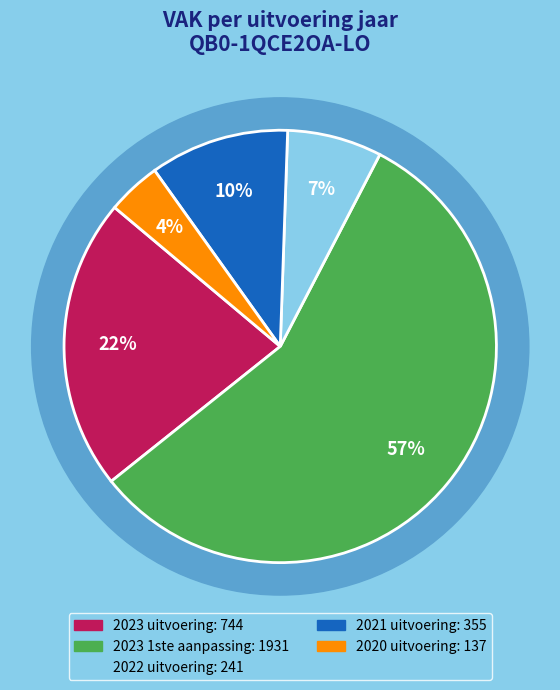

How many segments does this pie chart have?

5